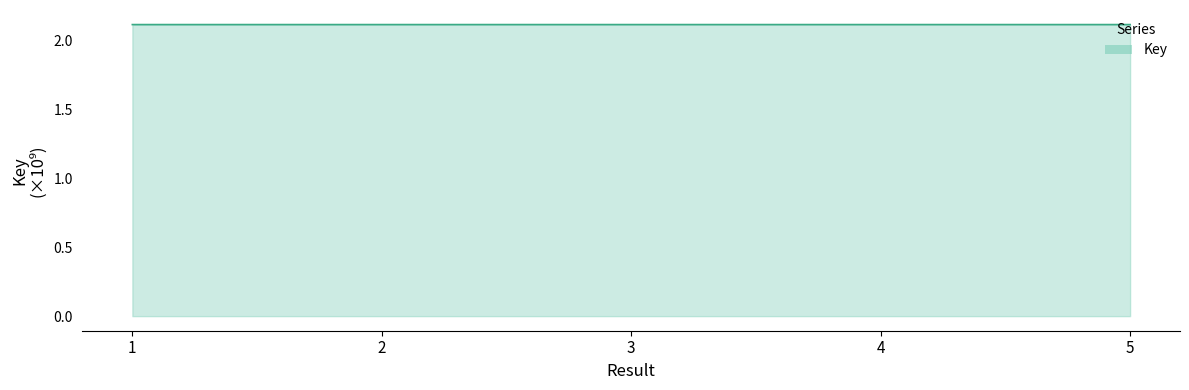

Does the chart have visible grid lines?

No